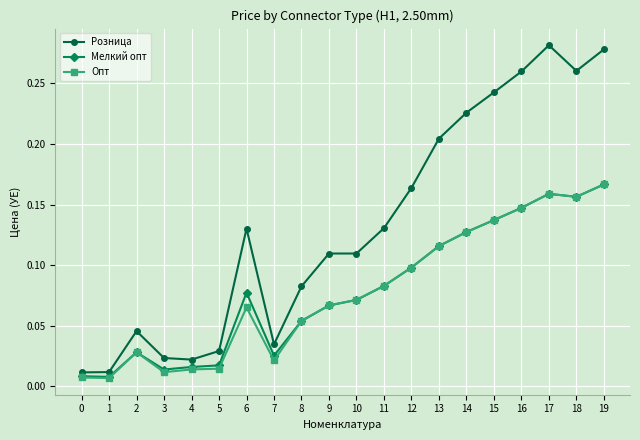

True or false: Розница and Опт cross at least once.

False